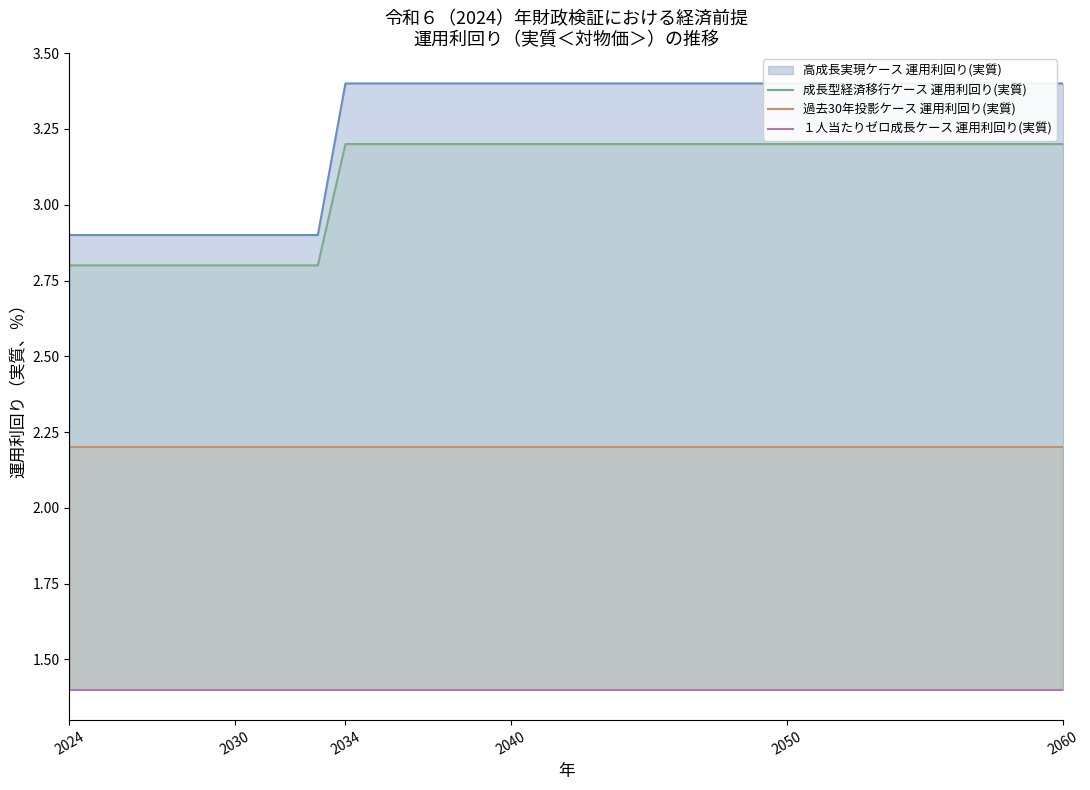

Reading left to right, list all the values displayed in this chart.

高成長実現ケース 運用利回り(実質): 2.9	2.9	2.9	2.9	2.9	2.9	2.9	2.9	2.9	2.9	3.4	3.4	3.4	3.4	3.4	3.4	3.4	3.4	3.4	3.4	3.4	3.4	3.4	3.4	3.4	3.4	3.4	3.4	3.4	3.4	3.4	3.4	3.4	3.4	3.4	3.4	3.4
成長型経済移行ケース 運用利回り(実質): 2.8	2.8	2.8	2.8	2.8	2.8	2.8	2.8	2.8	2.8	3.2	3.2	3.2	3.2	3.2	3.2	3.2	3.2	3.2	3.2	3.2	3.2	3.2	3.2	3.2	3.2	3.2	3.2	3.2	3.2	3.2	3.2	3.2	3.2	3.2	3.2	3.2
過去30年投影ケース 運用利回り(実質): 2.2	2.2	2.2	2.2	2.2	2.2	2.2	2.2	2.2	2.2	2.2	2.2	2.2	2.2	2.2	2.2	2.2	2.2	2.2	2.2	2.2	2.2	2.2	2.2	2.2	2.2	2.2	2.2	2.2	2.2	2.2	2.2	2.2	2.2	2.2	2.2	2.2
１人当たりゼロ成長ケース 運用利回り(実質): 1.4	1.4	1.4	1.4	1.4	1.4	1.4	1.4	1.4	1.4	1.4	1.4	1.4	1.4	1.4	1.4	1.4	1.4	1.4	1.4	1.4	1.4	1.4	1.4	1.4	1.4	1.4	1.4	1.4	1.4	1.4	1.4	1.4	1.4	1.4	1.4	1.4